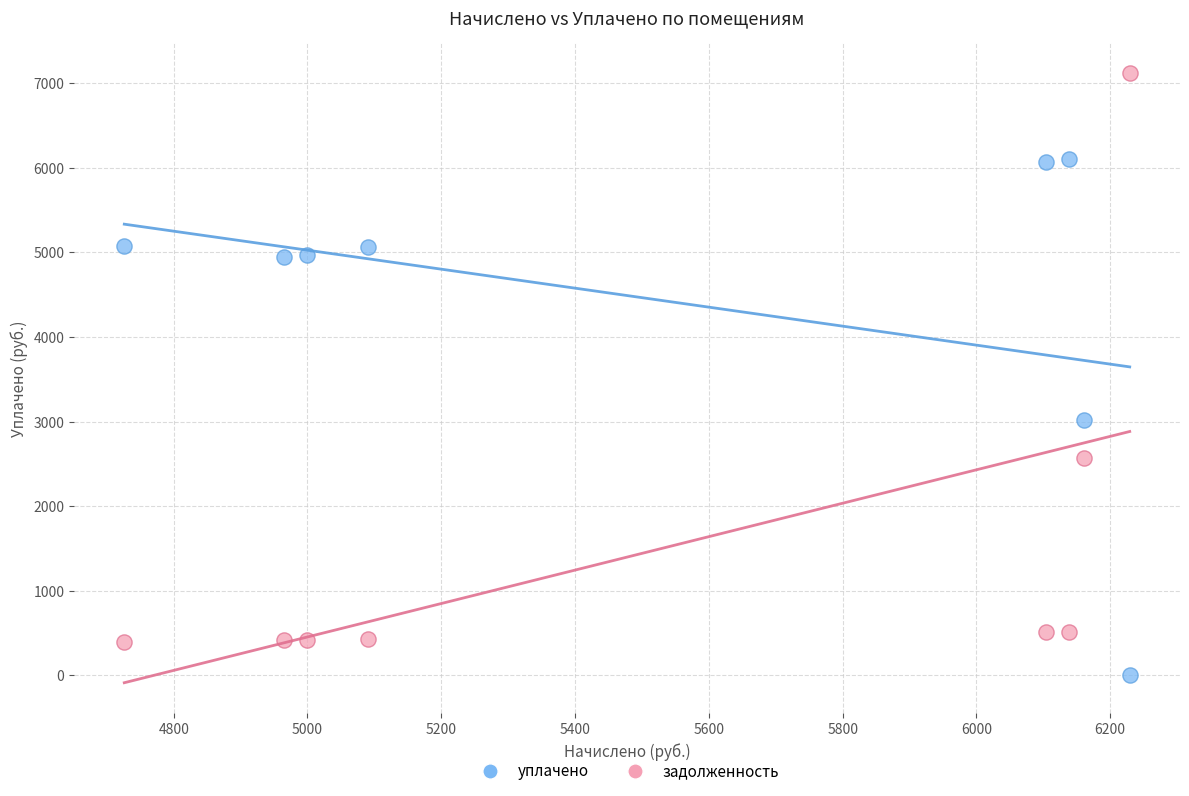

Which series contains the highest Y value?

задолженность